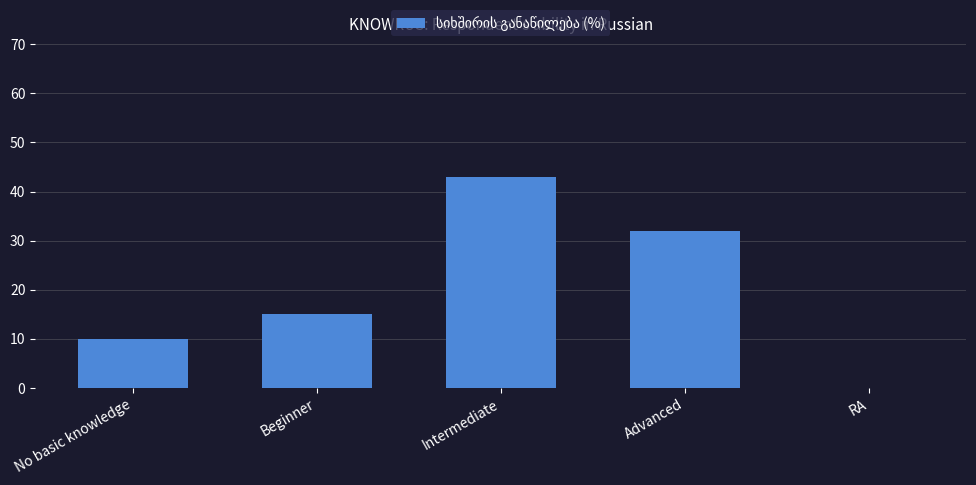

Is it true that the value at RA is 27?

False